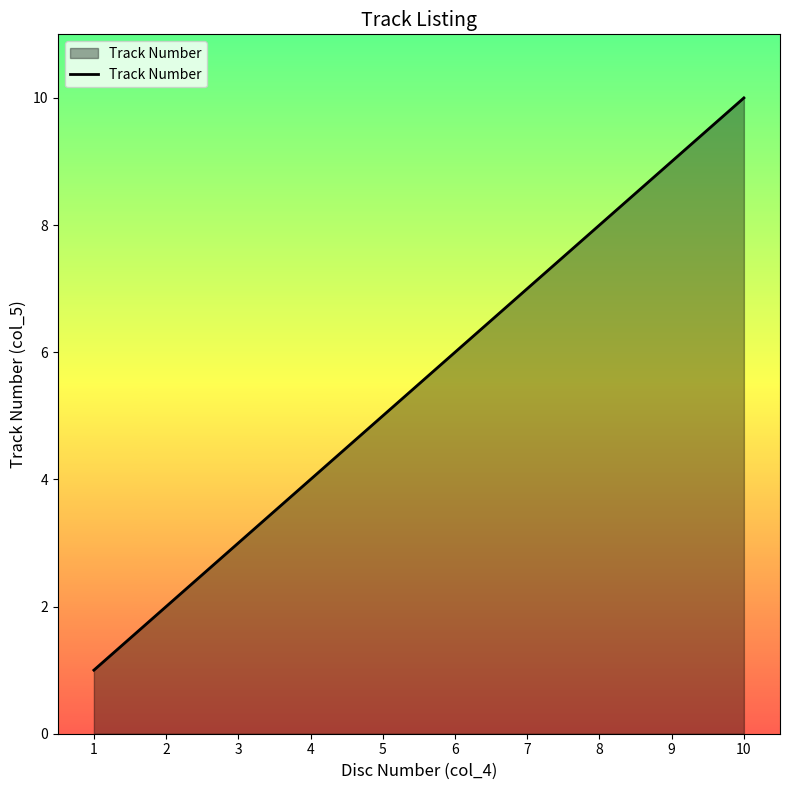

Rank the categories by value from highest to lowest.

10, 9, 8, 7, 6, 5, 4, 3, 2, 1